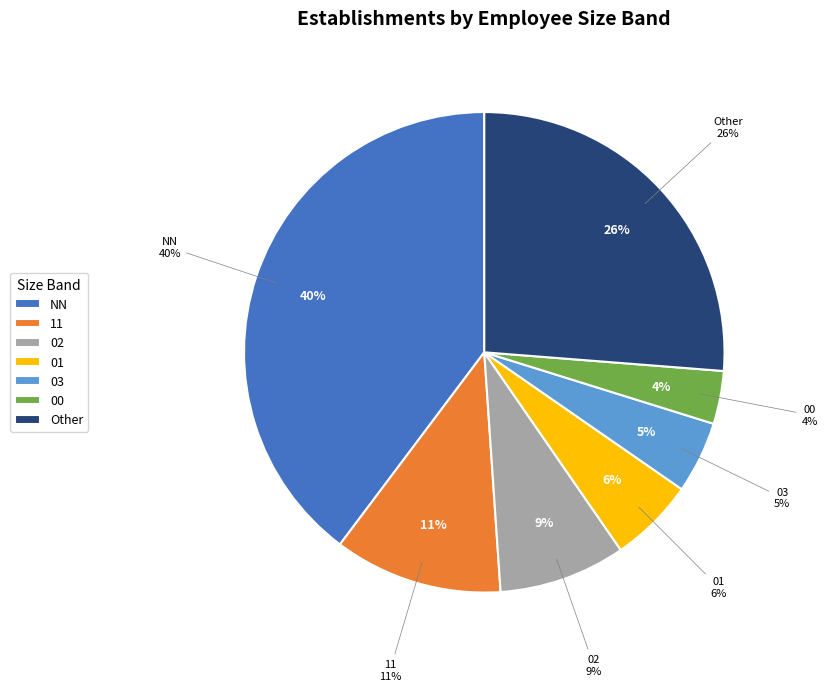

What percentage is NOT represented by NN?

60.3%